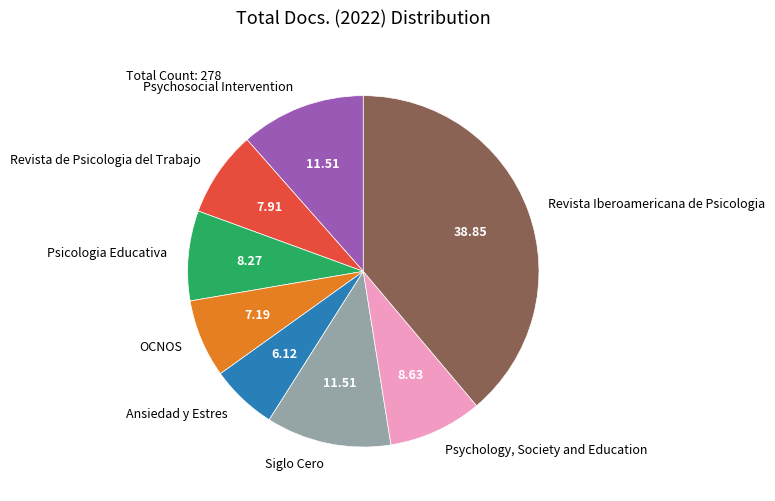

Does Psychosocial Intervention represent more than half of the total?

No